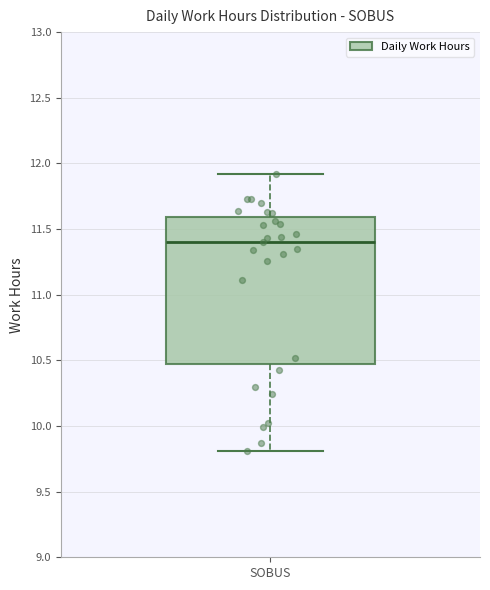

Read this box plot against the y-axis: the position of the median line, the range covered by the box, and the ends of both whiskers. The values are not printed on the chart, so give them approximately, as read against the axis.

median 11.4, box 10.5 to 11.6, whiskers 9.8 to 11.9